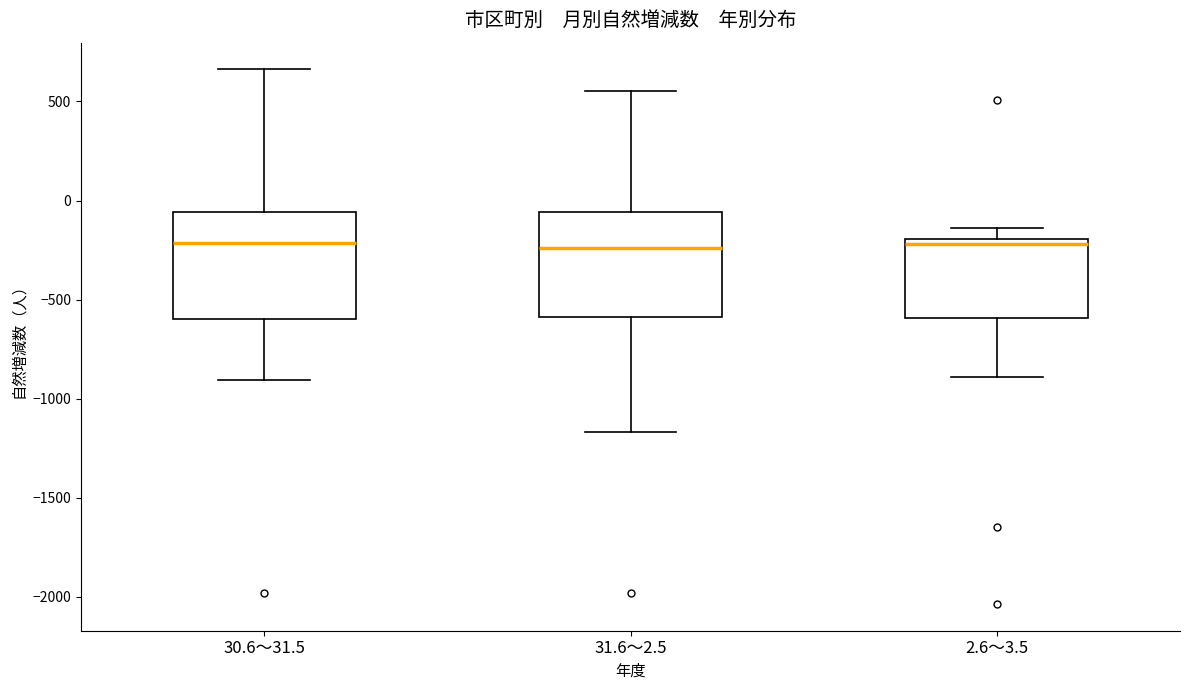

Where does the median line of the box for 30.6～31.5 sit on the y-axis? The values are not printed on the chart, so give them approximately, as read against the axis.

-200